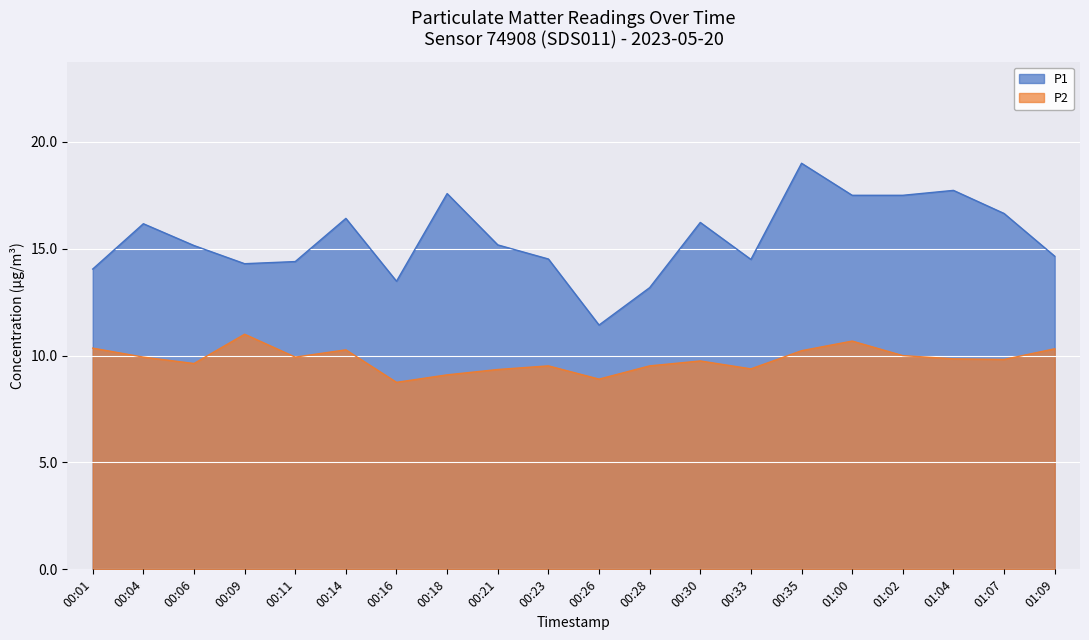

What position from the right is 00:28?

9